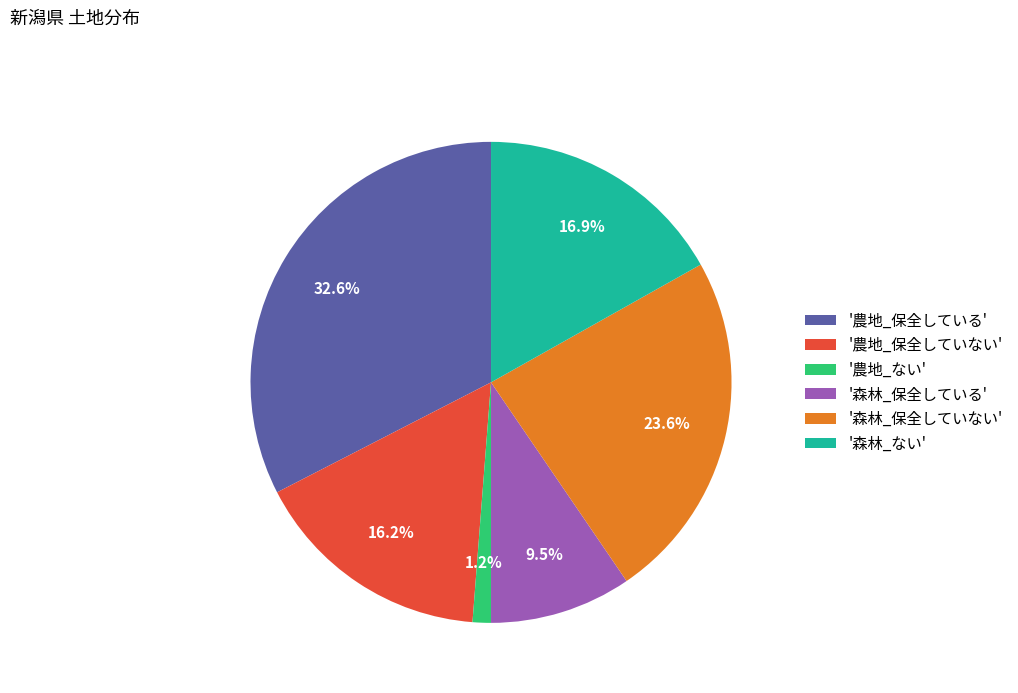

What portion of the pie excludes '農地_保全していない'?

83.8%